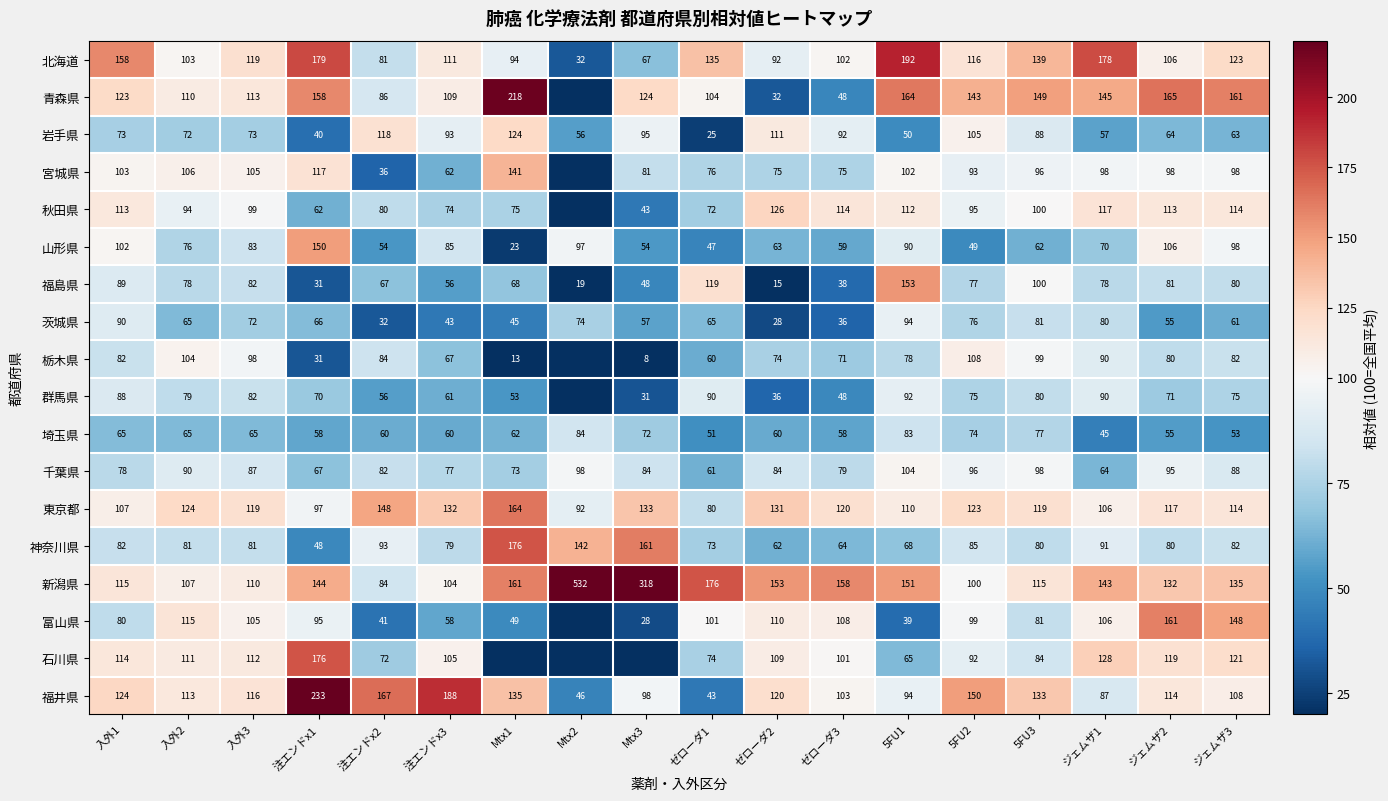

How many series are shown in this chart?

18